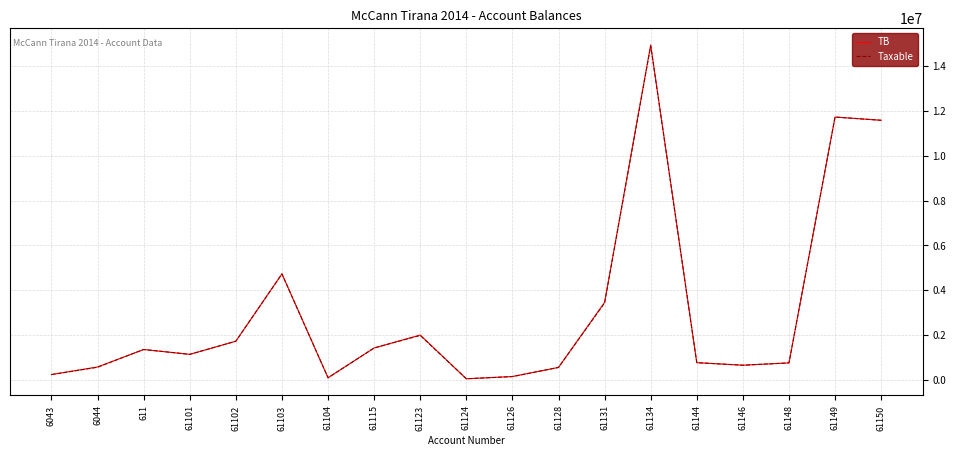

What is the difference between the second highest and second lowest values in the Taxable series?

11611976.6